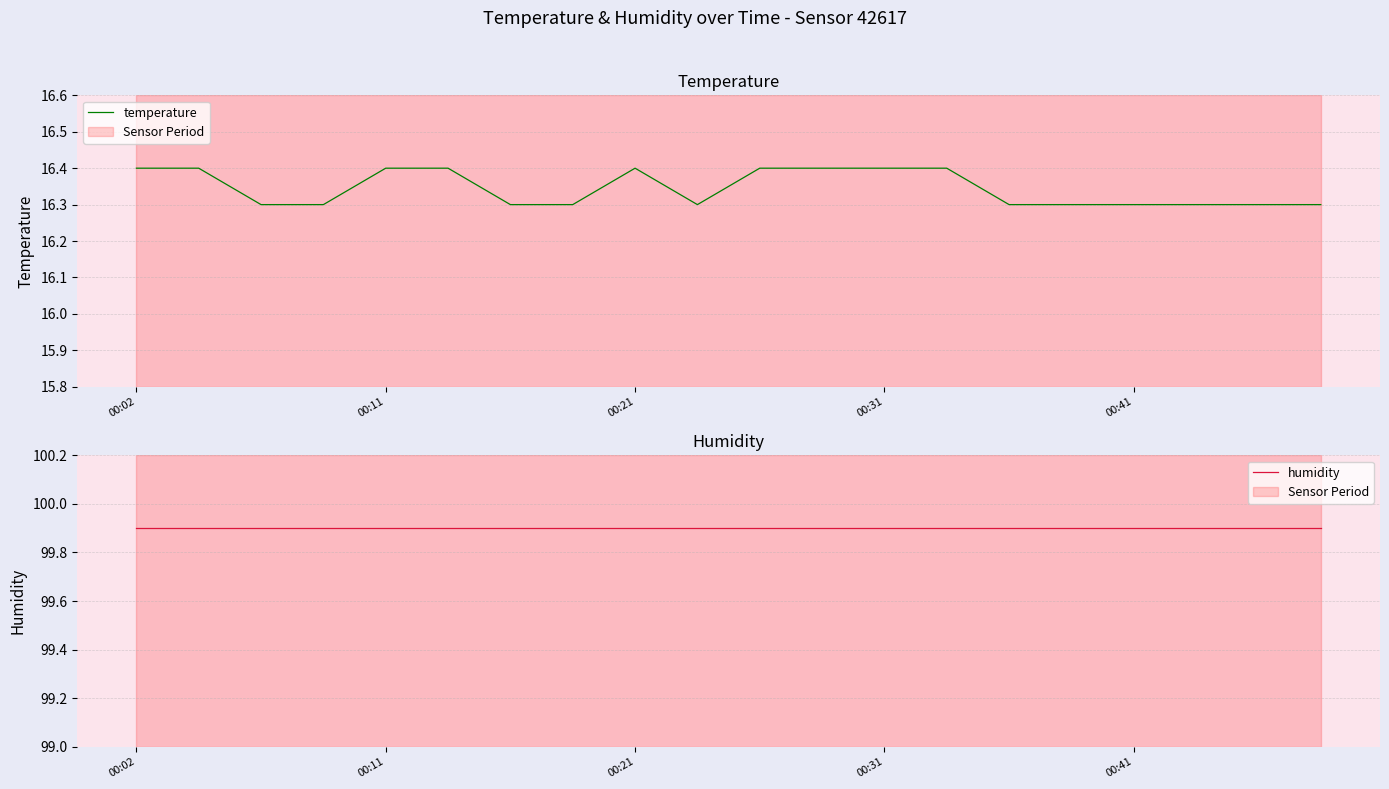

True or false: temperature and humidity cross at least once.

False